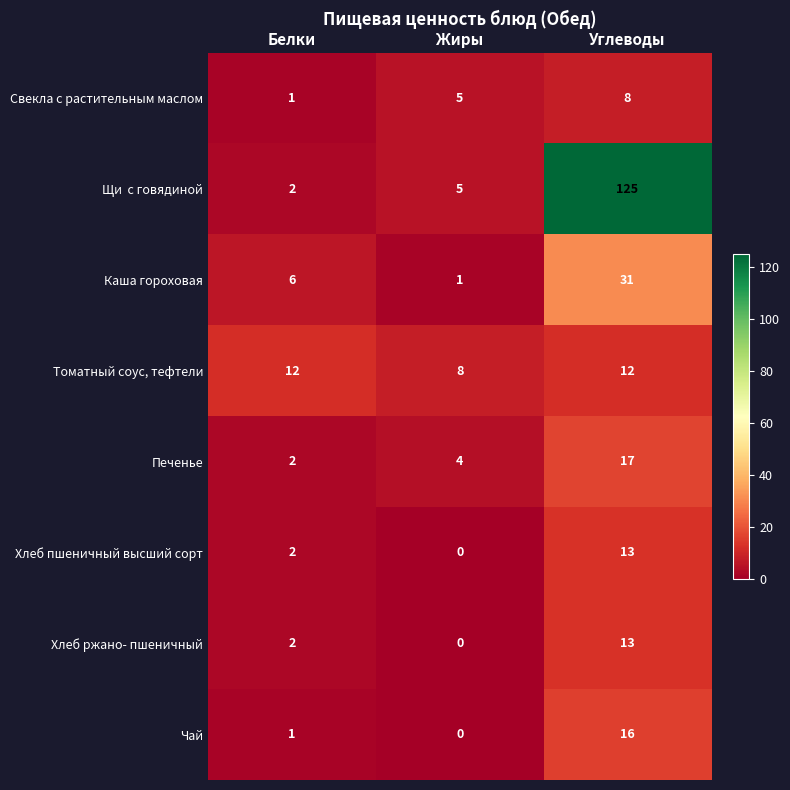

What is the difference between the Каша гороховая values at Белки and Углеводы?

25